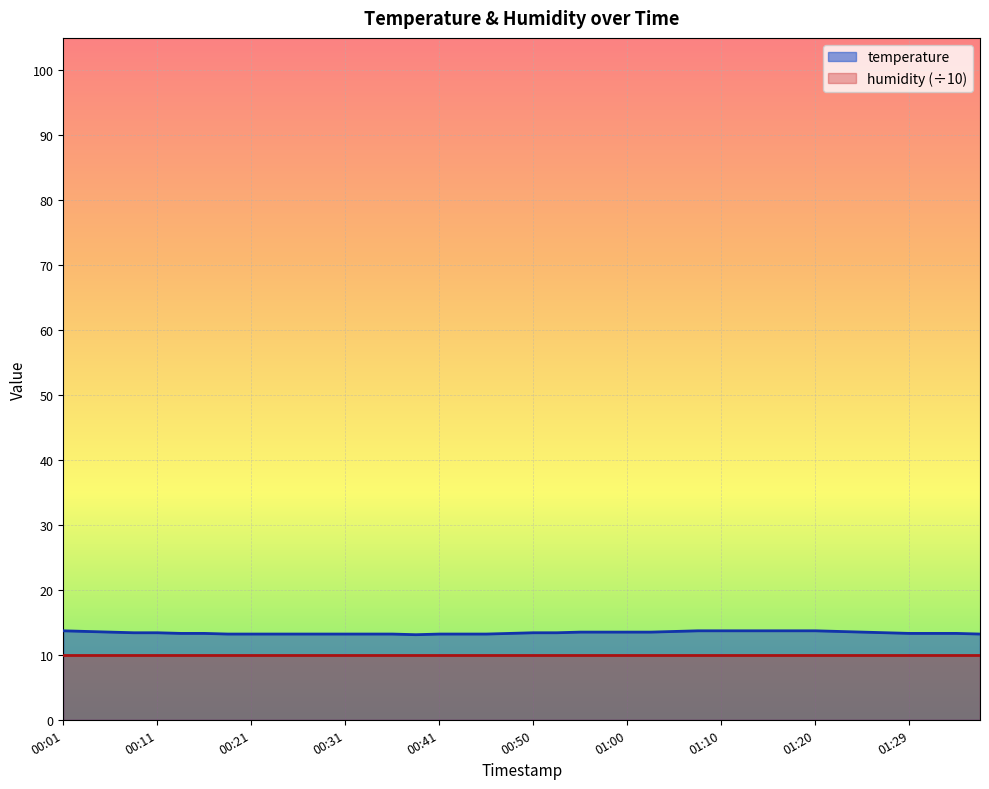

The value at 01:12 is 4.7. True or false?

False